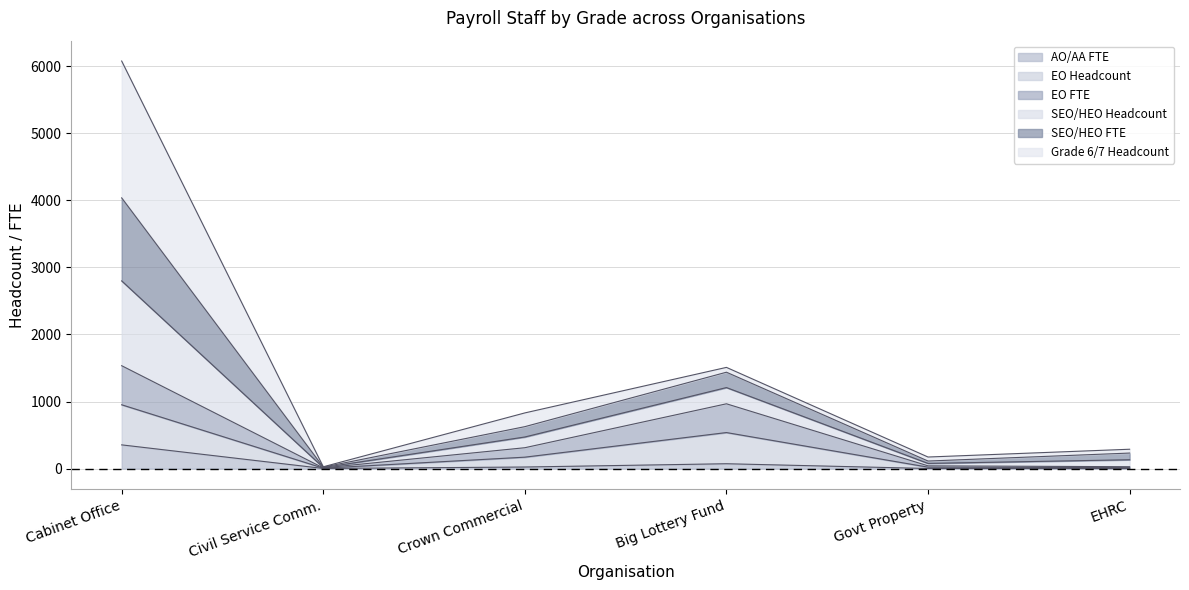

What is the highest value of the AO/AA FTE series?

353.3